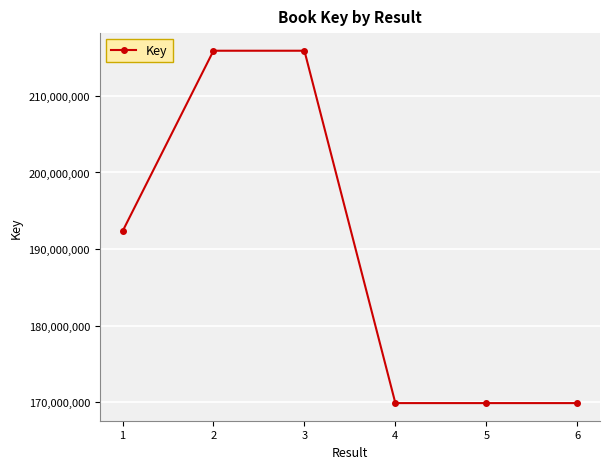

What is the minimum value shown in the chart?

169911537